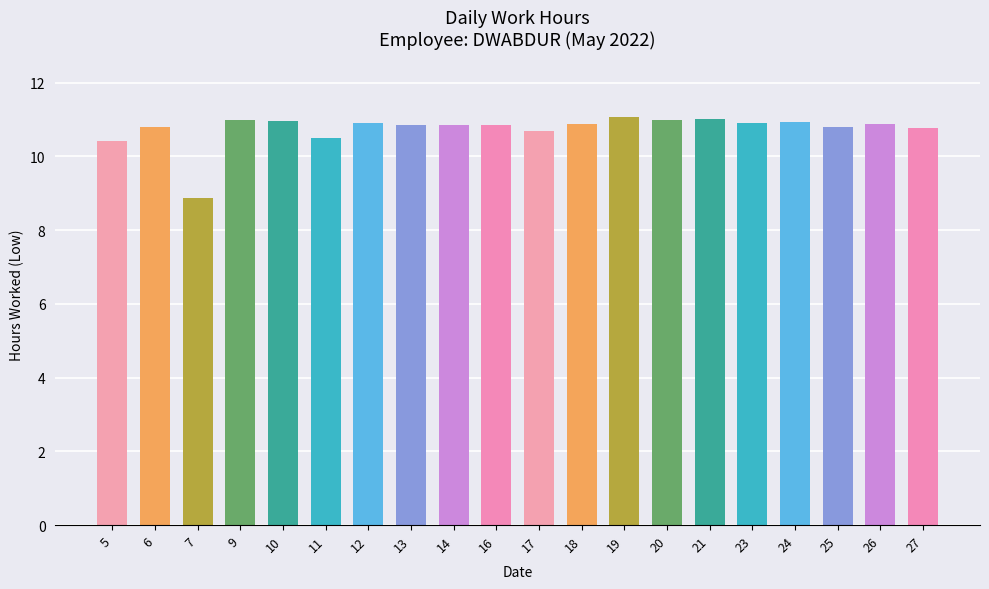

What is the value of the 16th bar from the left?

10.9